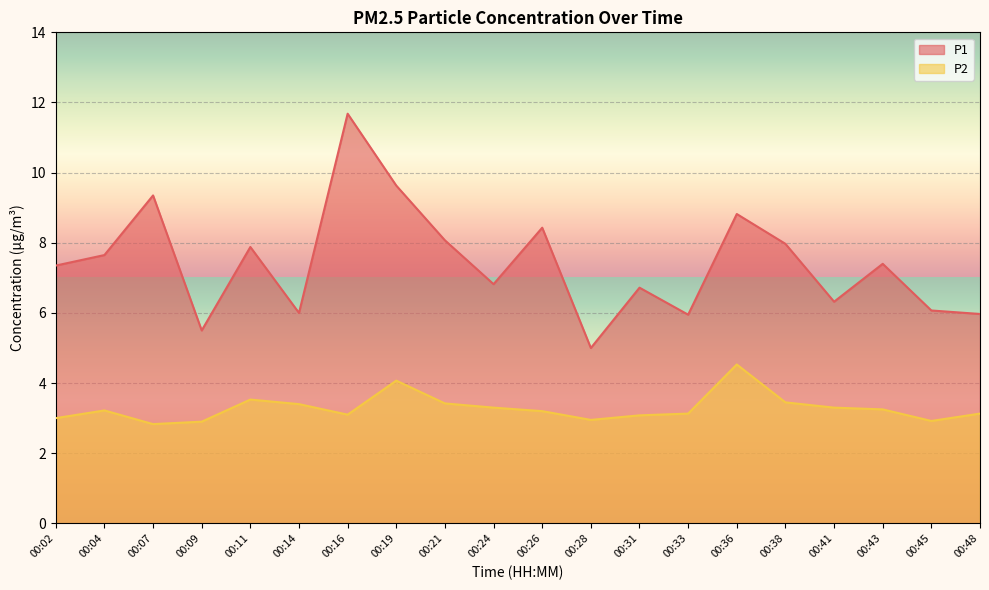

Which has a higher value, 00:33 or 00:36?

00:36